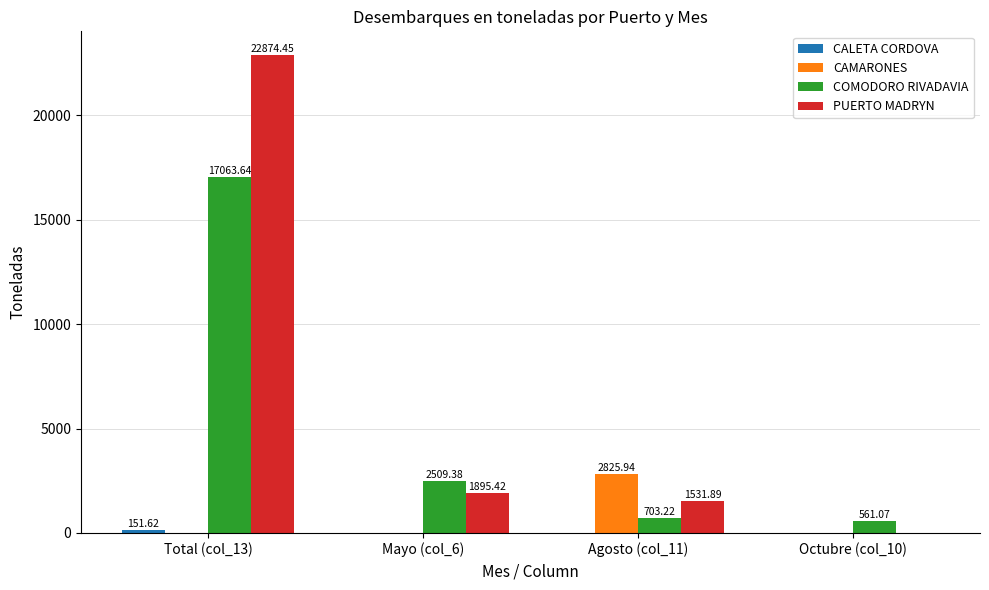

At which category does the chart reach its peak across all series?

Total (col_13)